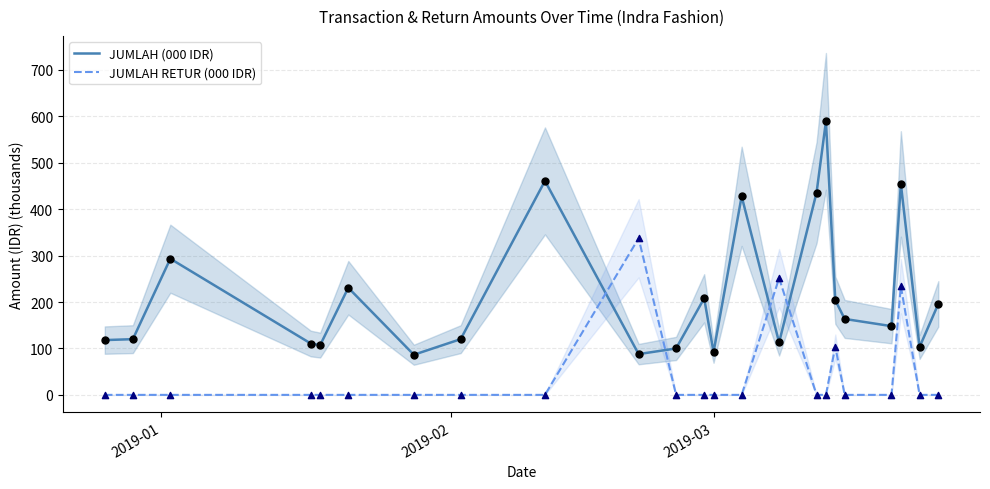

True or false: JUMLAH RETUR (000 IDR) and JUMLAH (000 IDR) intersect in this chart.

True